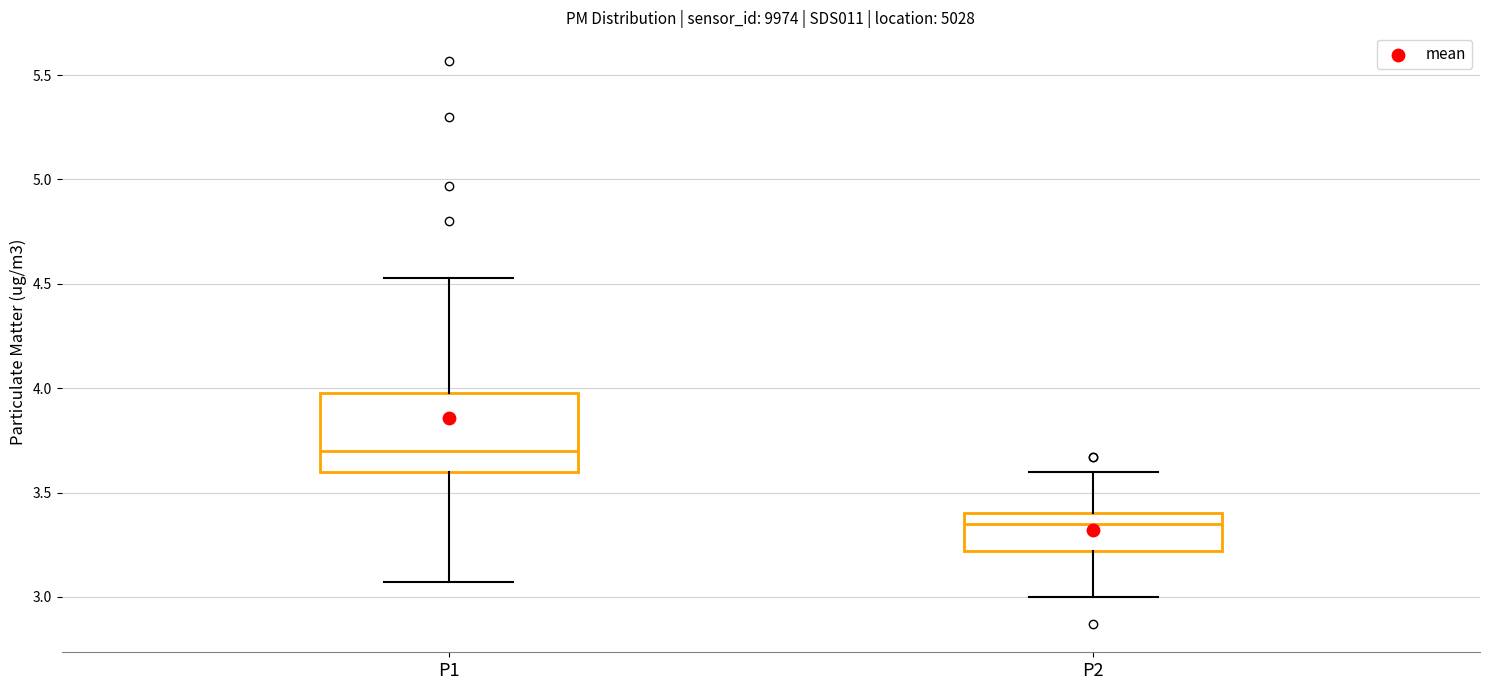

Reading left to right, read every box against the y-axis: the position of its median line, the range the box covers, and the ends of its whiskers. The values are not printed on the chart, so give them approximately, as read against the axis.

P1: median 3.70, box 3.60 to 4.00, whiskers 3.05 to 4.55
P2: median 3.35, box 3.20 to 3.40, whiskers 3.00 to 3.60